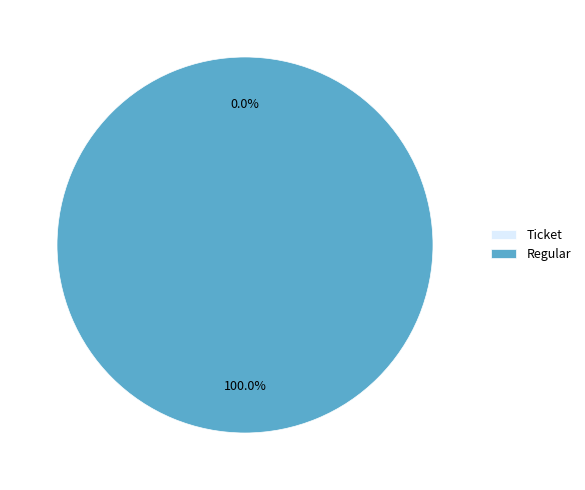

To the nearest percent, what percentage of the pie is Regular?

100%